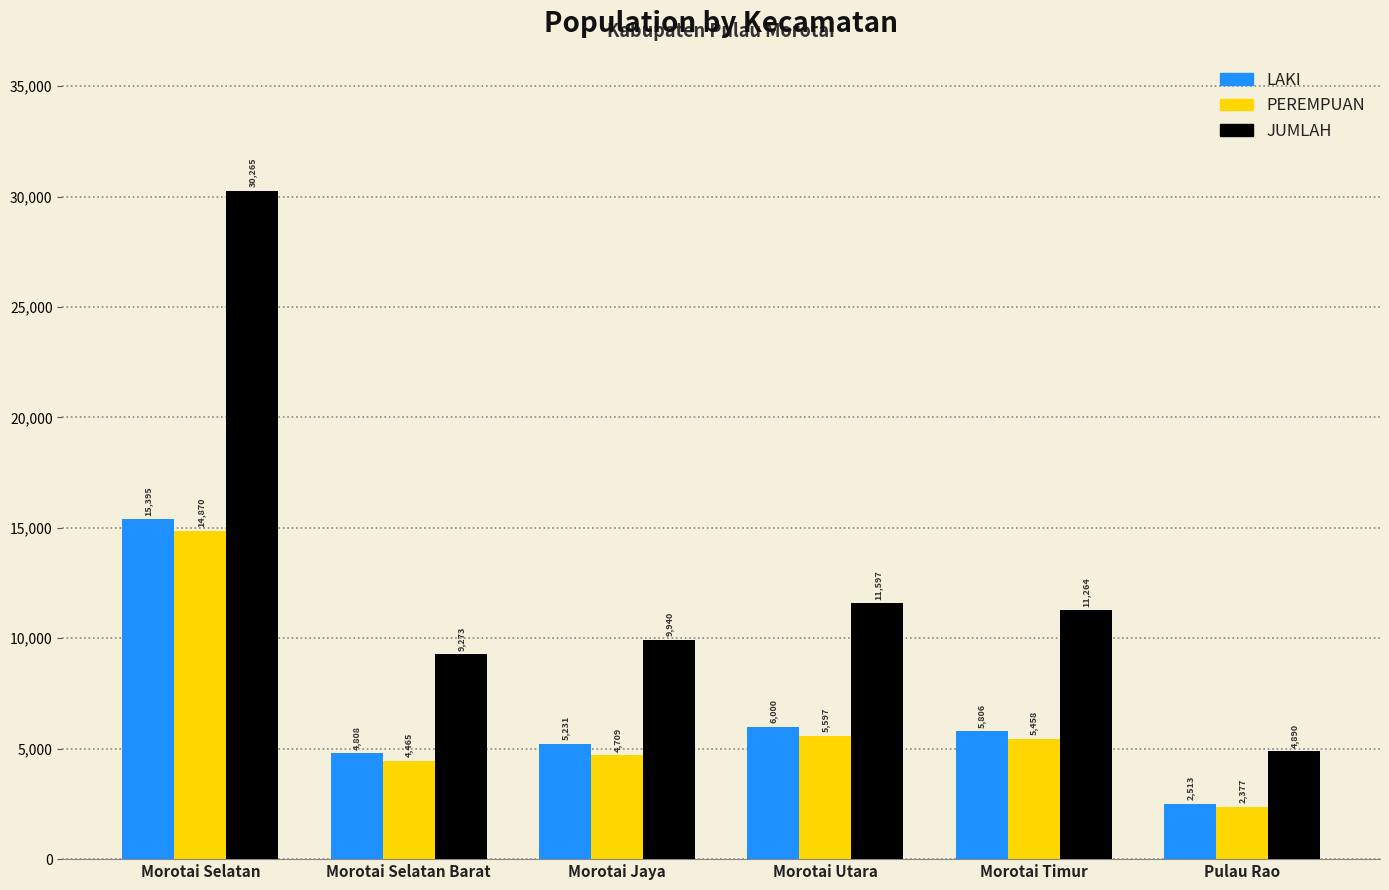

Reading left to right, list all the values displayed in this chart.

LAKI: Morotai Selatan=15395	Morotai Selatan Barat=4808	Morotai Jaya=5231	Morotai Utara=6000	Morotai Timur=5806	Pulau Rao=2513
PEREMPUAN: Morotai Selatan=14870	Morotai Selatan Barat=4465	Morotai Jaya=4709	Morotai Utara=5597	Morotai Timur=5458	Pulau Rao=2377
JUMLAH: Morotai Selatan=30265	Morotai Selatan Barat=9273	Morotai Jaya=9940	Morotai Utara=11597	Morotai Timur=11264	Pulau Rao=4890